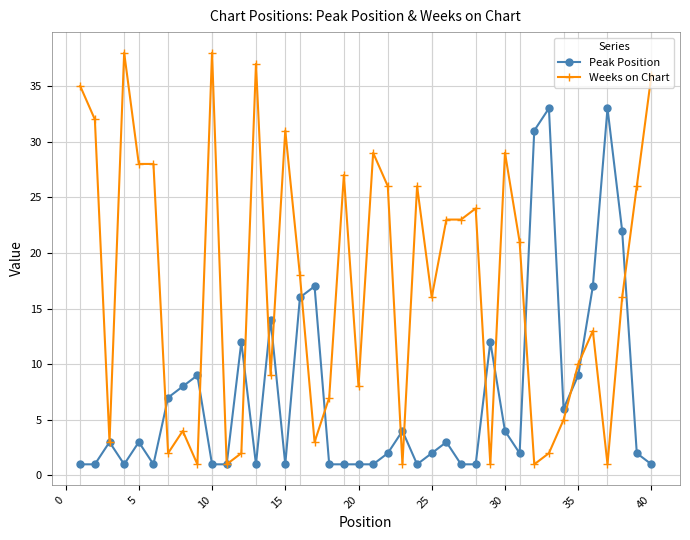

Which series has the largest range (max minus min)?

Weeks on Chart